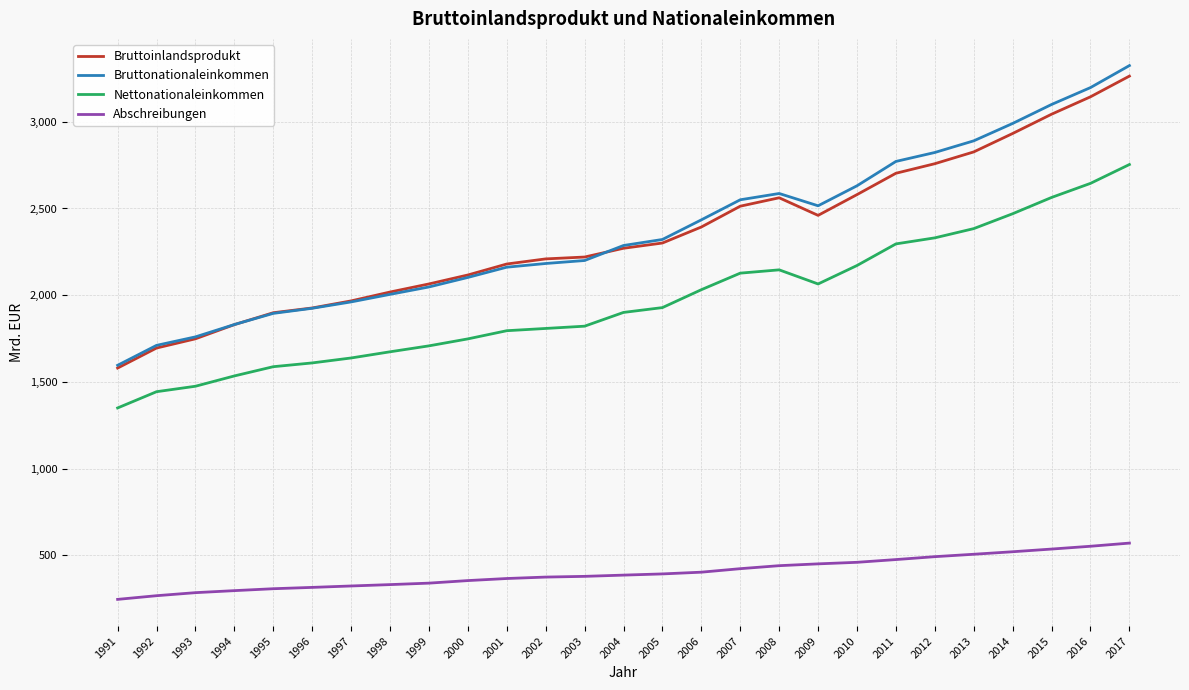

What are all the series names shown in the legend?

Bruttoinlandsprodukt, Bruttonationaleinkommen, Nettonationaleinkommen, Abschreibungen